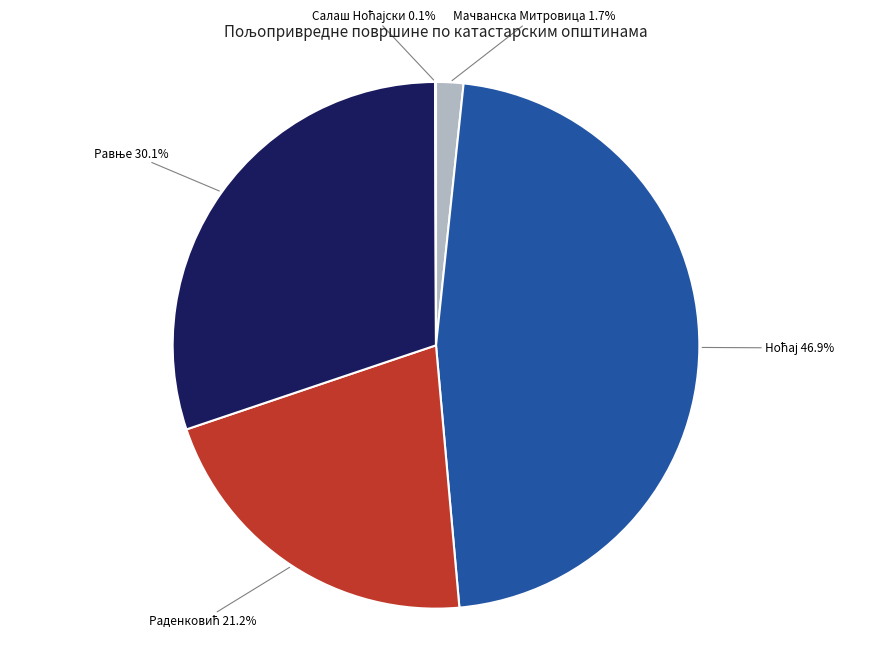

Is there any slice that represents more than half of the pie?

No